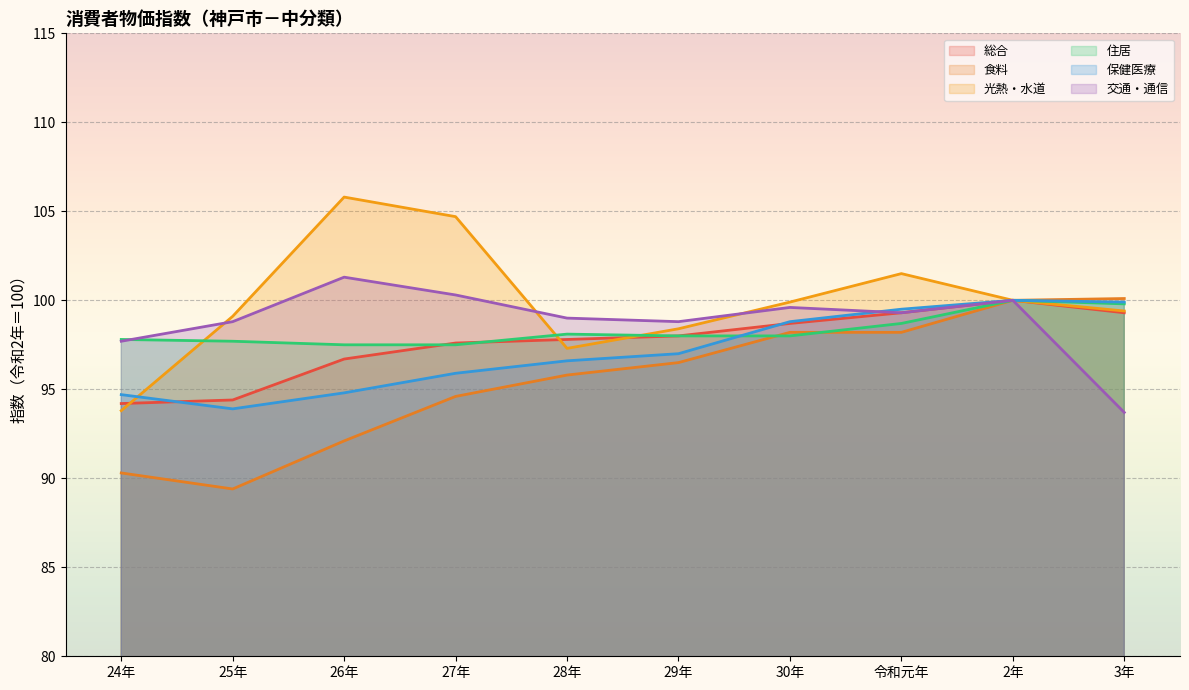

At which category is the sum across all series the highest?

2年